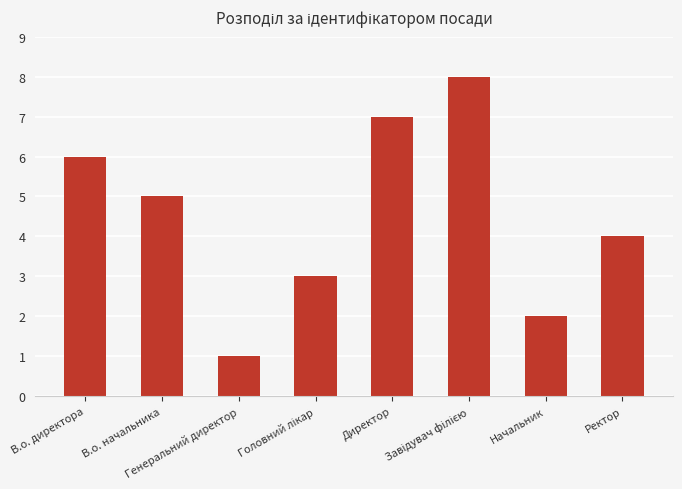

What is the difference between the second highest and minimum values?

6